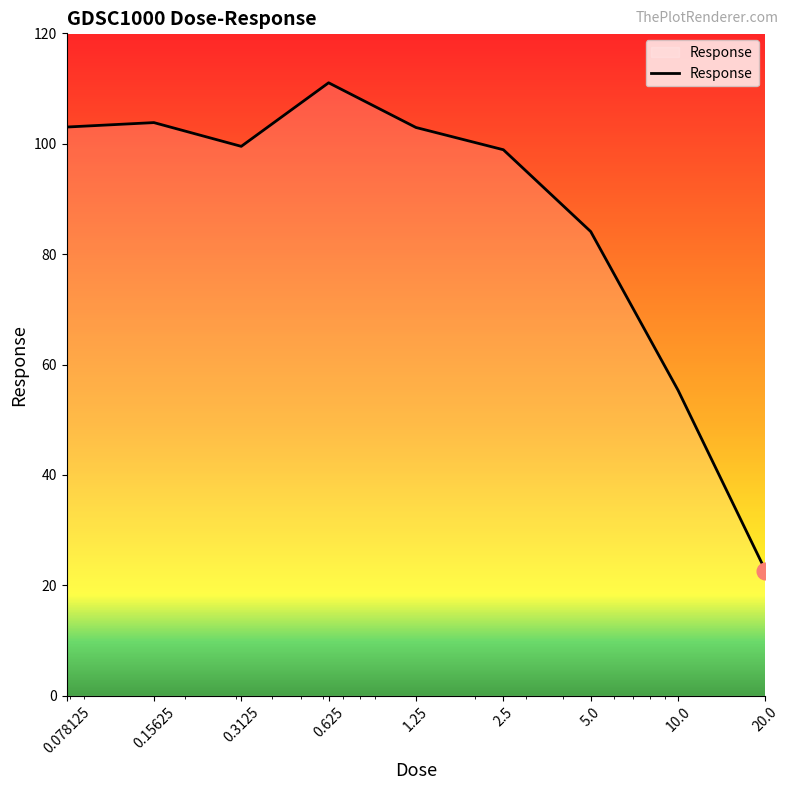

What is the difference between the maximum and minimum values?

88.4